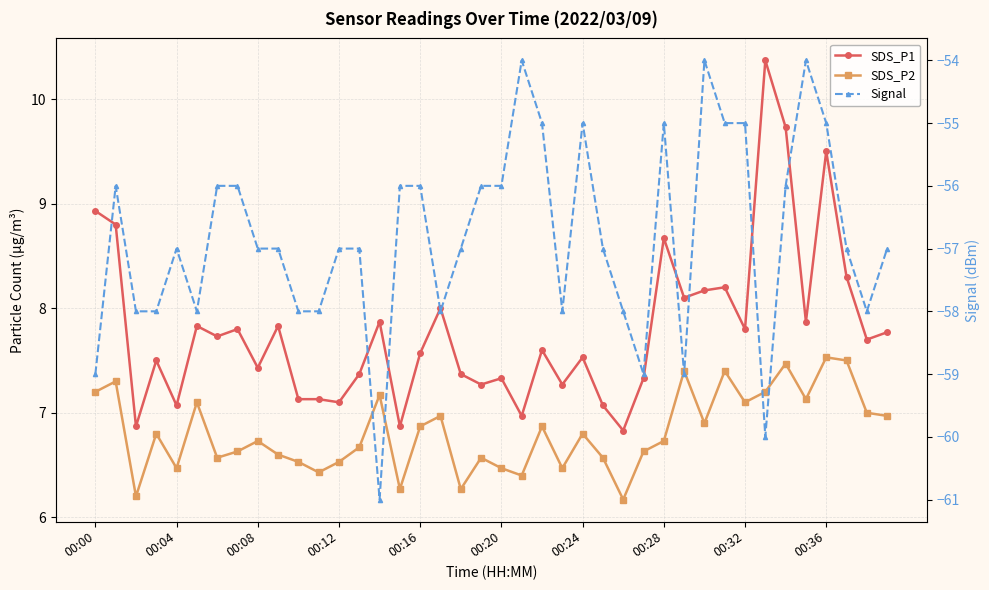

What is the average value of the SDS_P2 series?

6.8